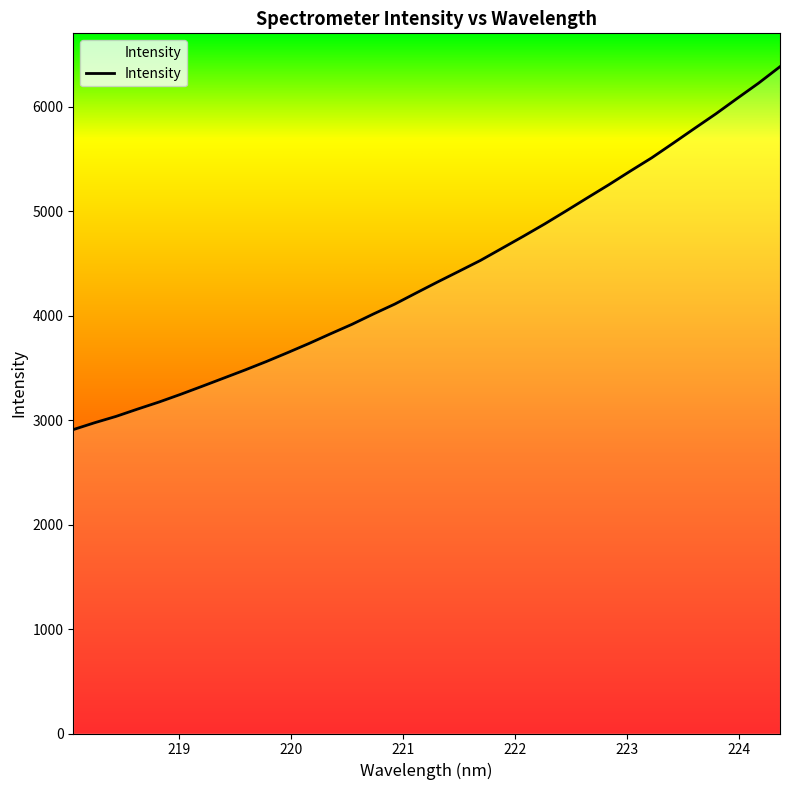

How many series are shown in this chart?

1